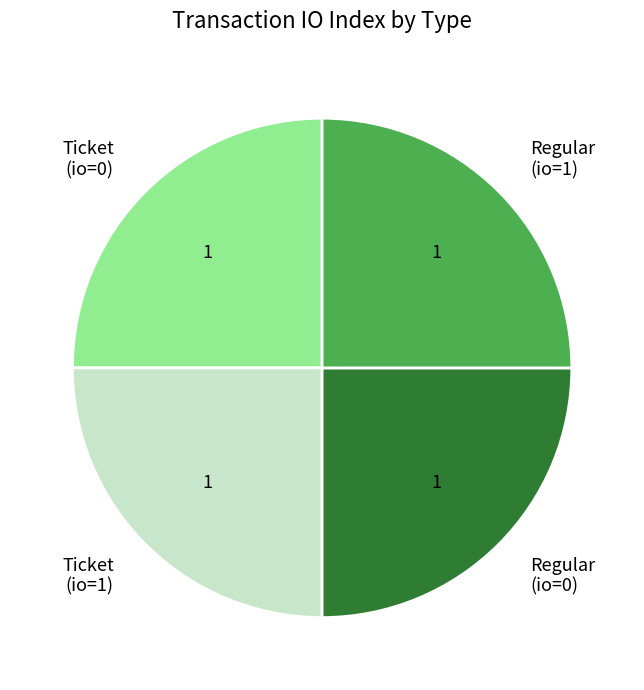

Is there any slice that represents more than half of the pie?

No